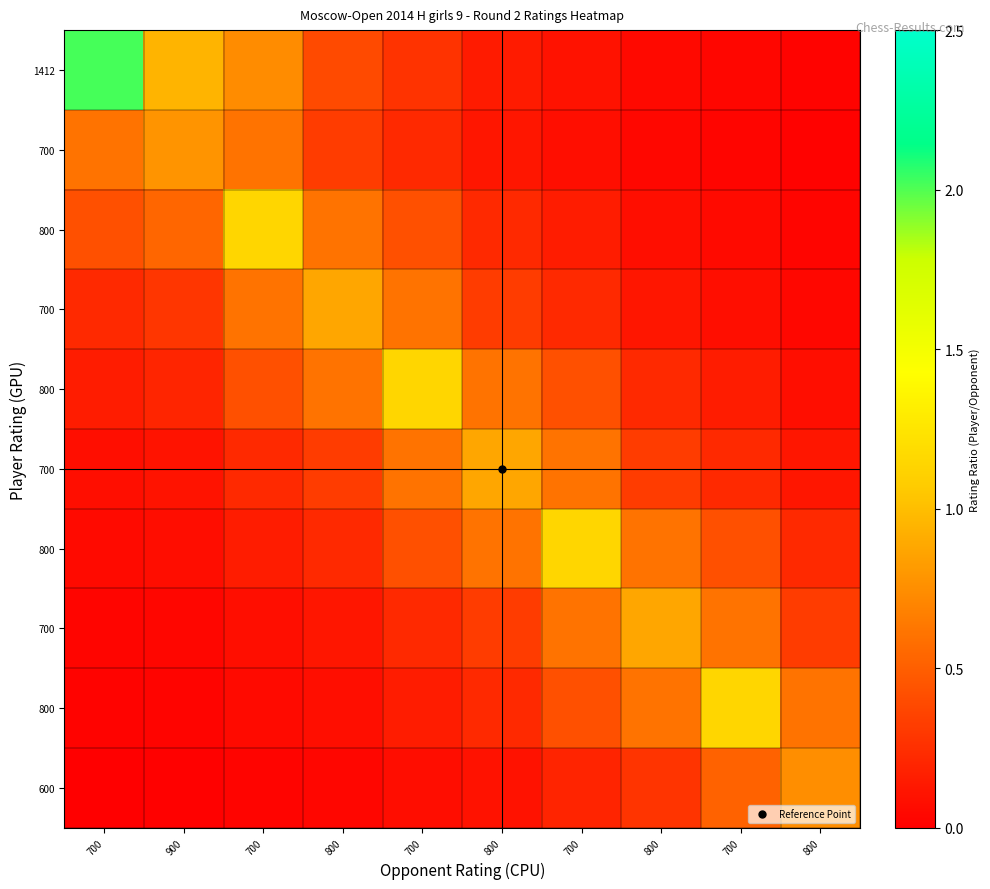

At how many categories does at least one series exceed 1?

5